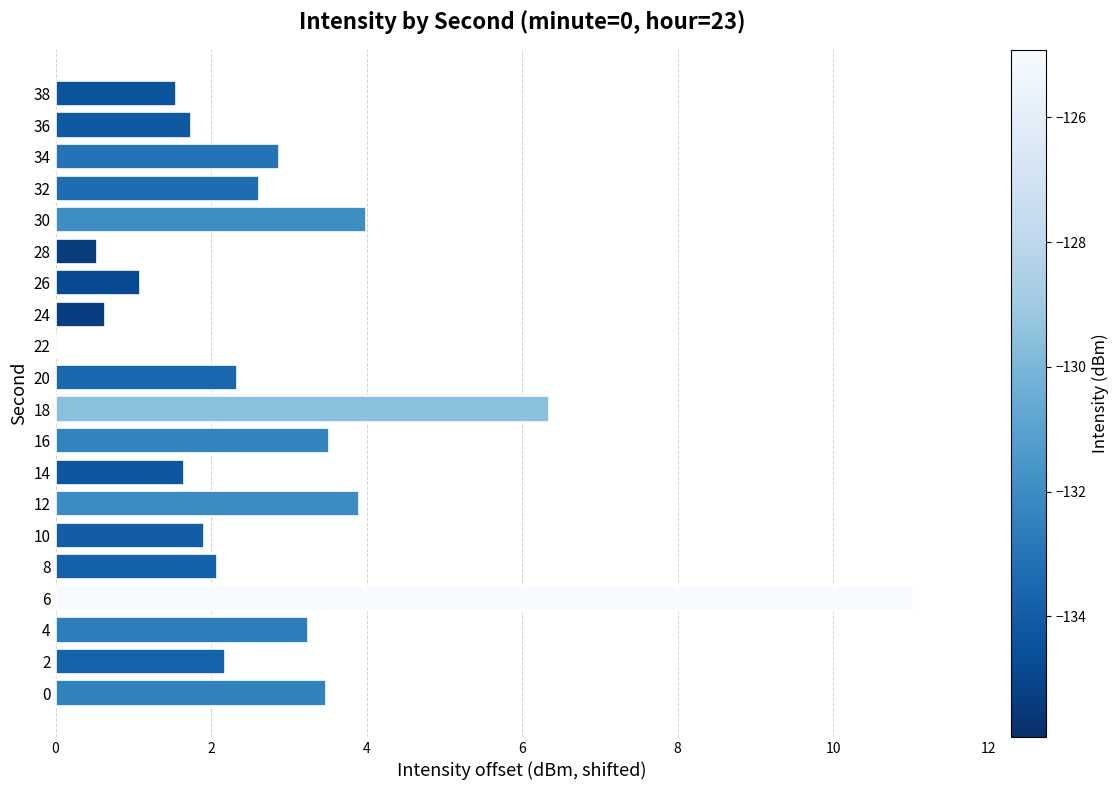

Are the bars horizontal?

Yes